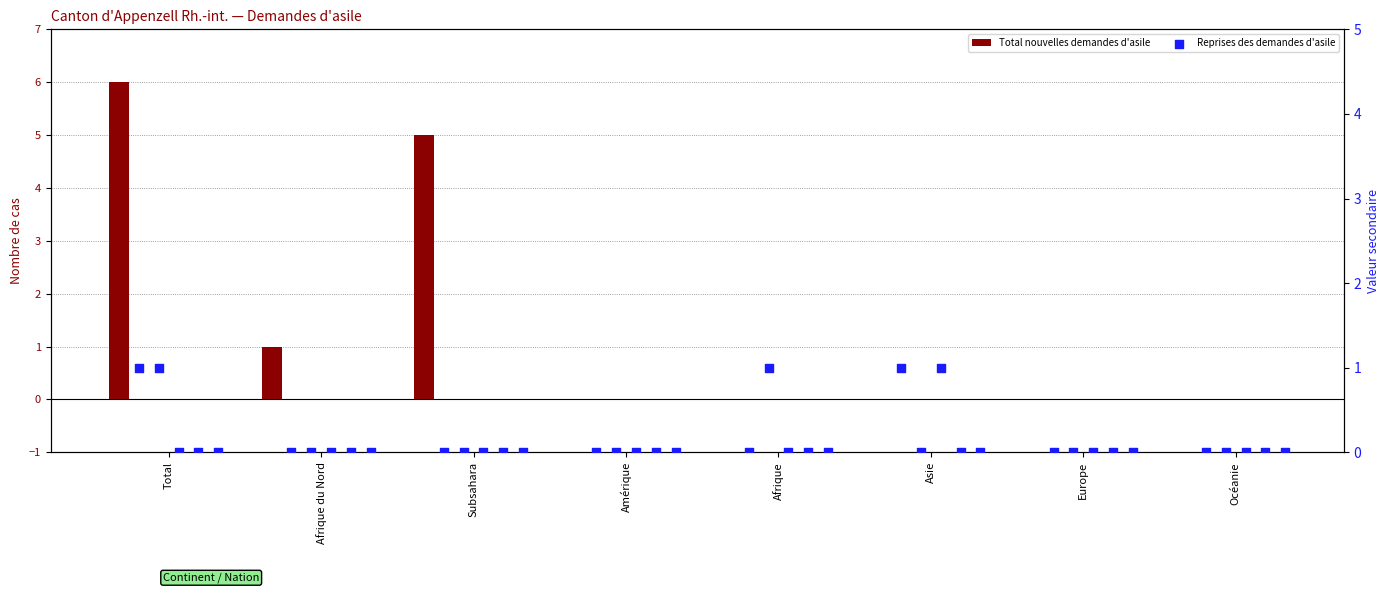

Which series reaches the minimum Y coordinate?

Total nouvelles demandes d'asile